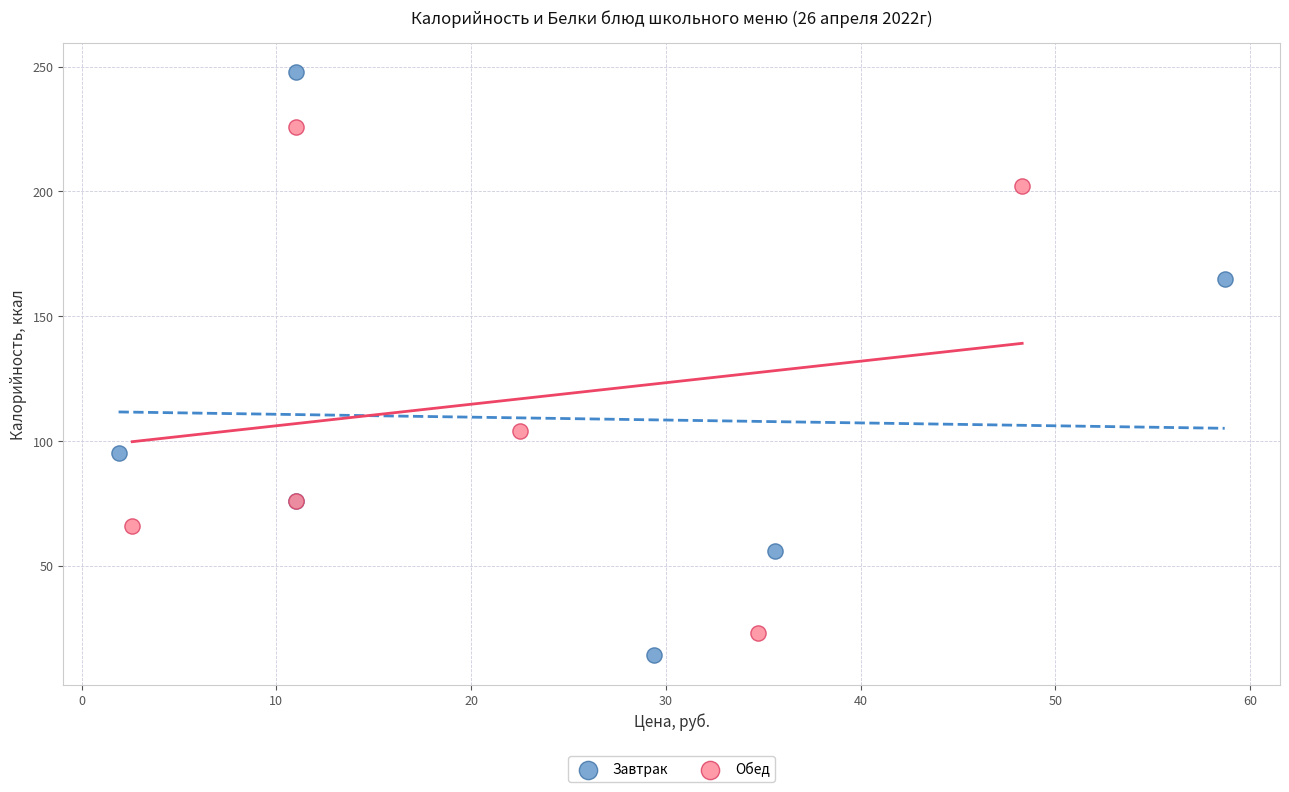

Which series has the widest spread of Y values?

Завтрак